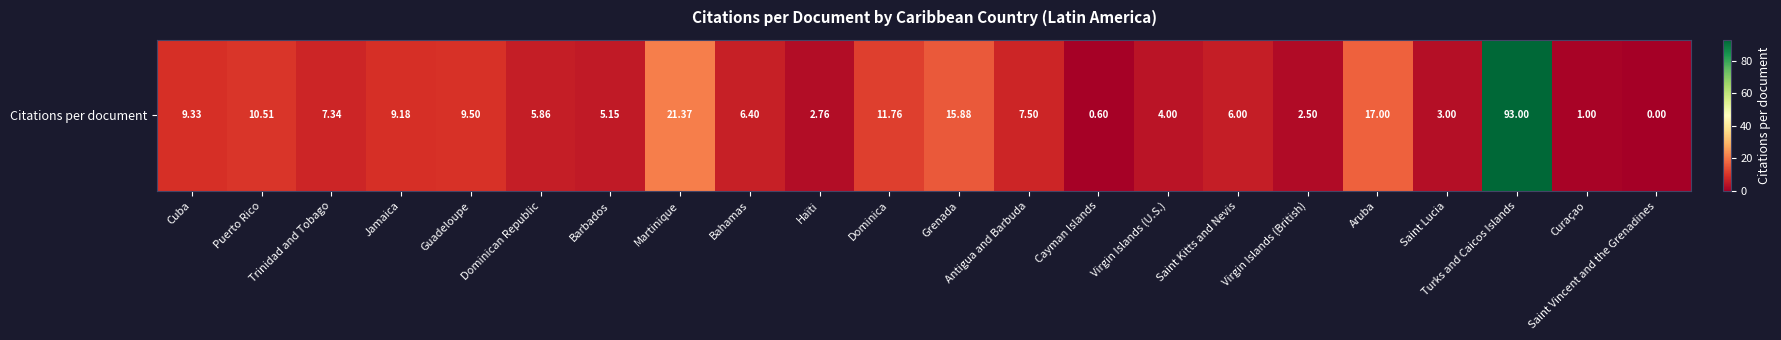

At which label does the data first exceed 7?

Cuba